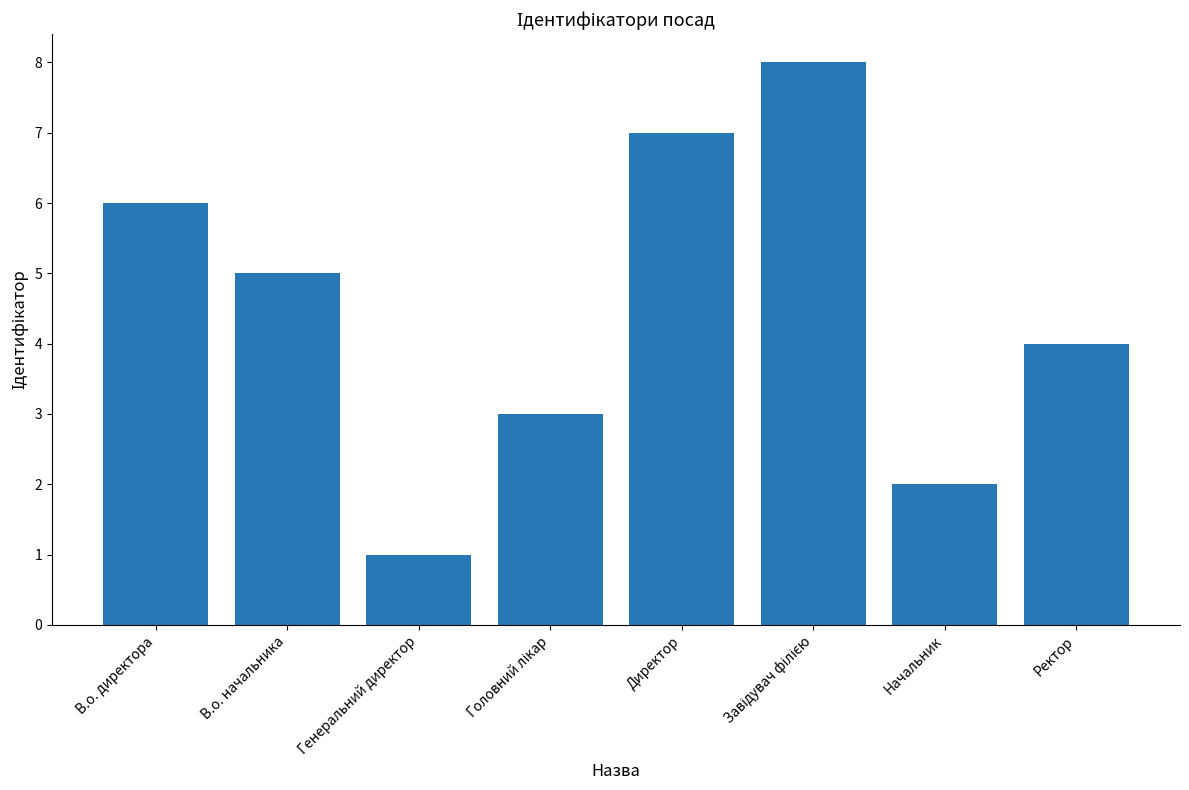

What is the sum of the values at В.о. директора and Ректор?

10